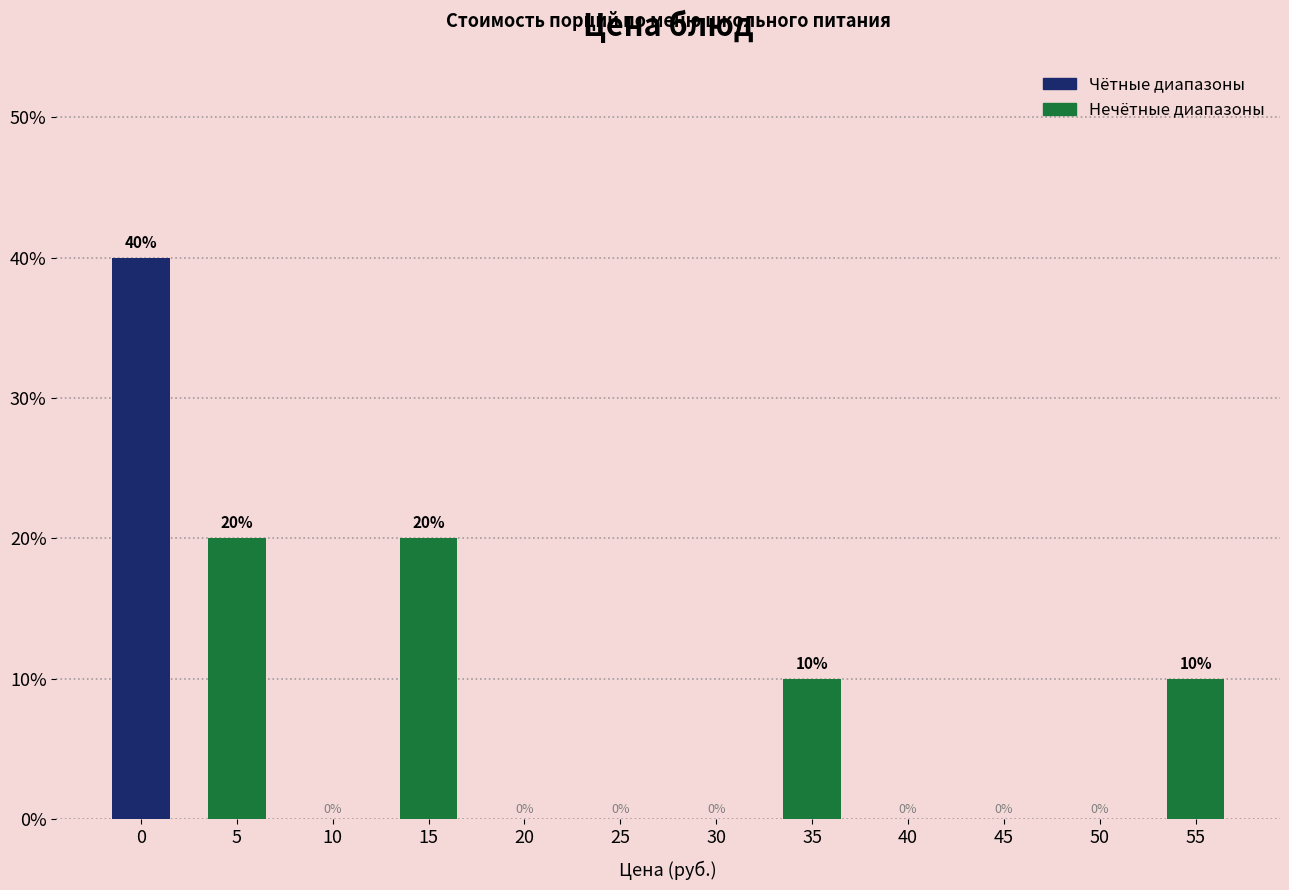

Reading right to left, list all the values displayed in this chart.

55=10	50=0	45=0	40=0	35=10	30=0	25=0	20=0	15=20	10=0	5=20	0=40